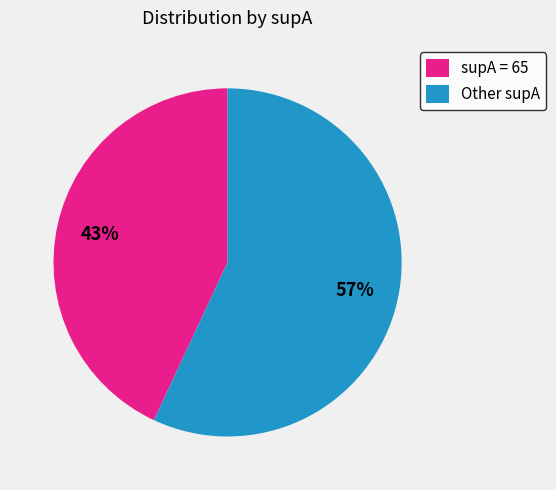

Do Other supA and supA = 65 together represent more than half of the pie?

Yes